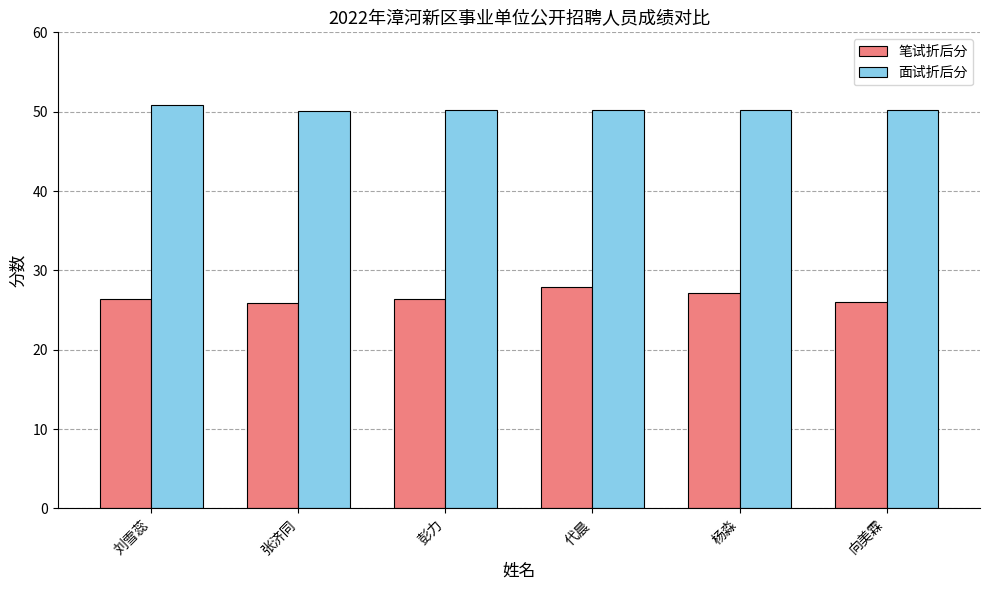

What value does the 笔试折后分 series have at 刘雪蕊?

26.3